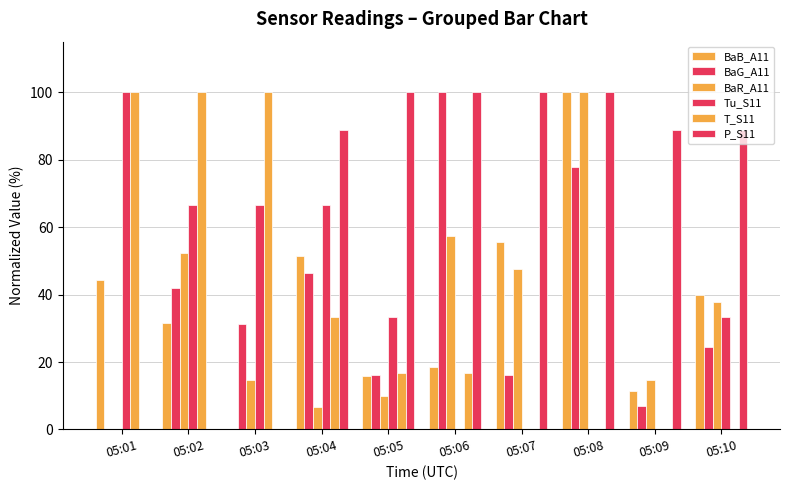

Between 05:07 and 05:10, which series saw the biggest shift?

Tu_S11